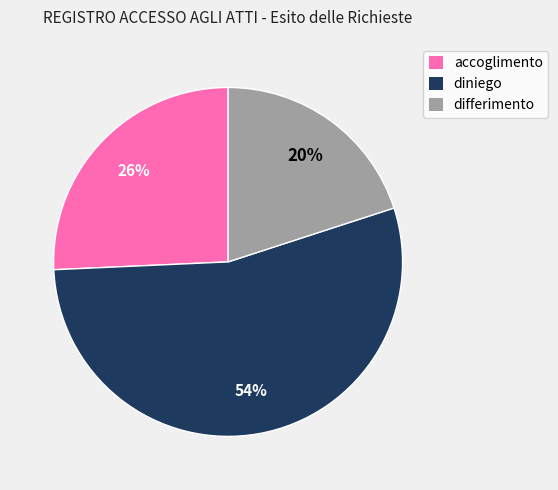

The diniego slice represents 54% of the pie. True or false?

True